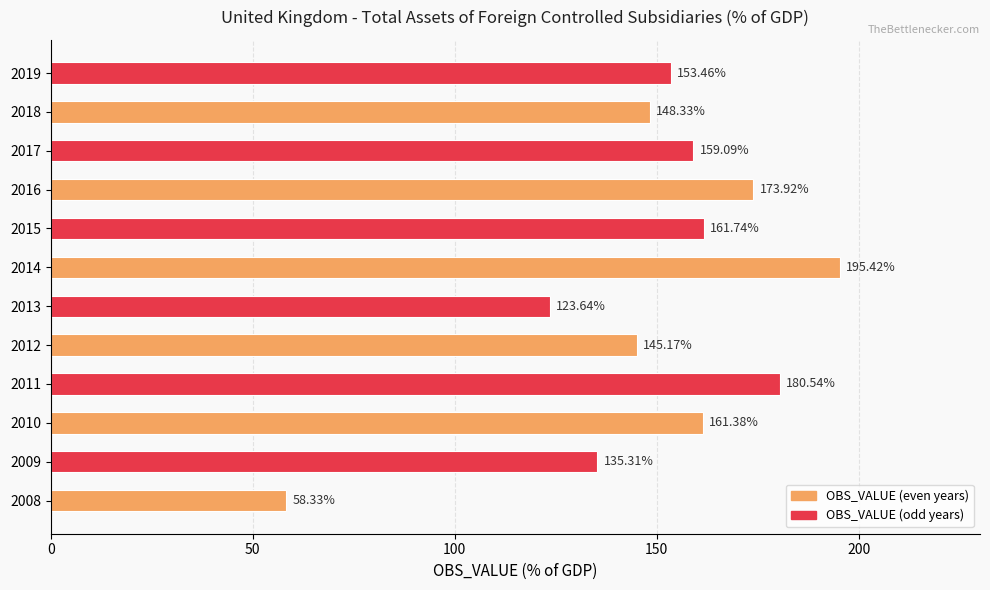

Rank the categories by value from lowest to highest.

2008, 2013, 2009, 2012, 2018, 2019, 2017, 2010, 2015, 2016, 2011, 2014